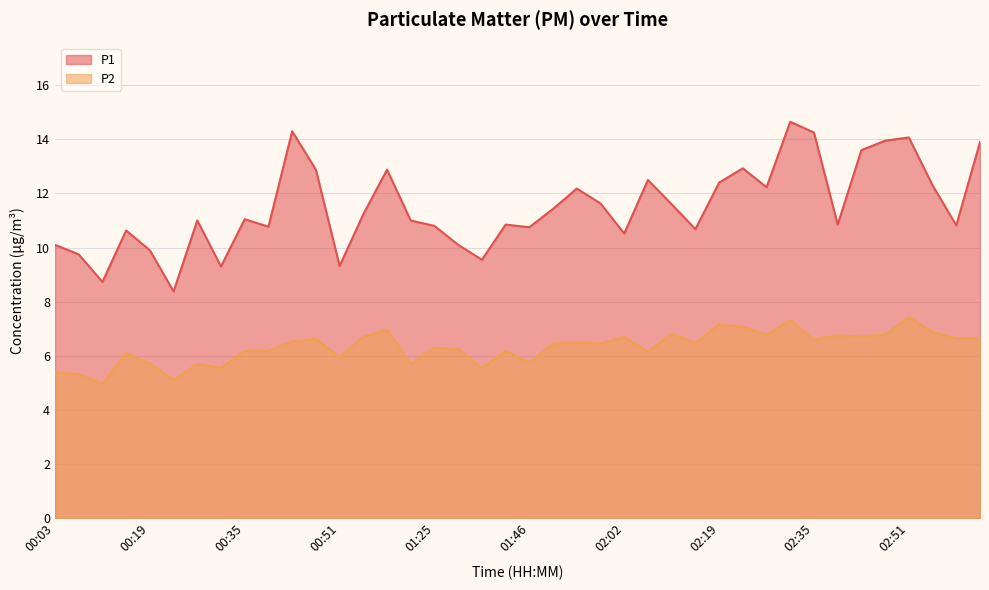

Reading left to right, what are all the values shown in this chart?

P1: 10.1	9.8	8.7	10.6	9.9	8.4	11.0	9.3	11.1	10.8	14.3	12.9	9.3	11.2	12.9	11.0	10.8	10.1	9.6	10.8	10.8	11.4	12.2	11.6	10.5	12.5	11.6	10.7	12.4	12.9	12.2	14.7	14.2	10.8	13.6	13.9	14.1	12.3	10.8	13.9
P2: 5.4	5.3	5.0	6.1	5.7	5.1	5.7	5.5	6.2	6.2	6.5	6.6	6.0	6.7	7.0	5.7	6.3	6.2	5.5	6.2	5.8	6.5	6.5	6.5	6.7	6.2	6.8	6.5	7.2	7.1	6.8	7.3	6.6	6.8	6.7	6.8	7.4	6.9	6.7	6.7